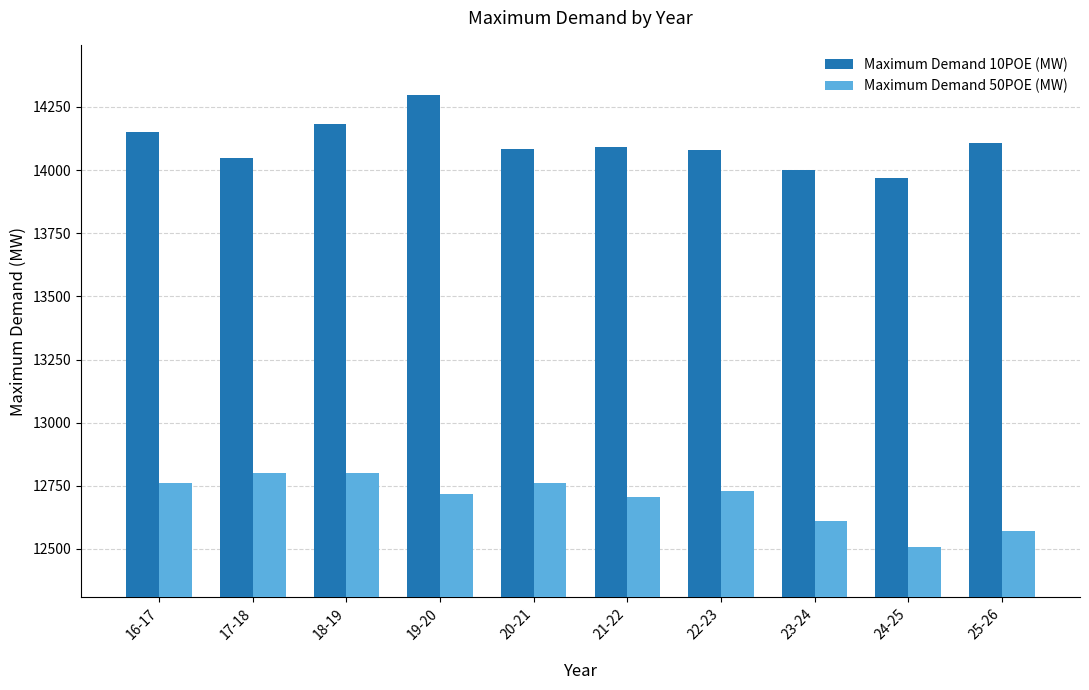

The Maximum Demand 10POE (MW) series shows 9583.0 at 21-22. True or false?

False